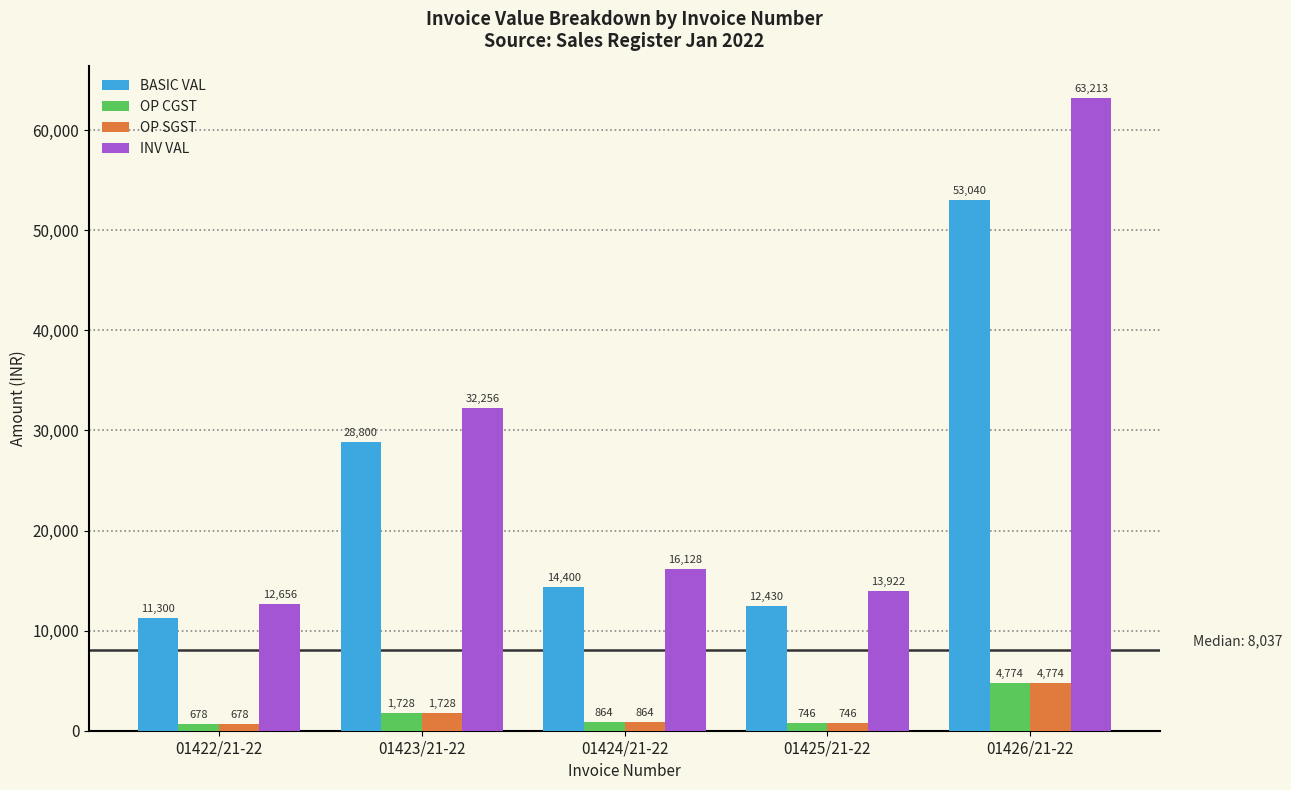

Between 01423/21-22 and 01425/21-22, which series saw the biggest shift?

INV VAL